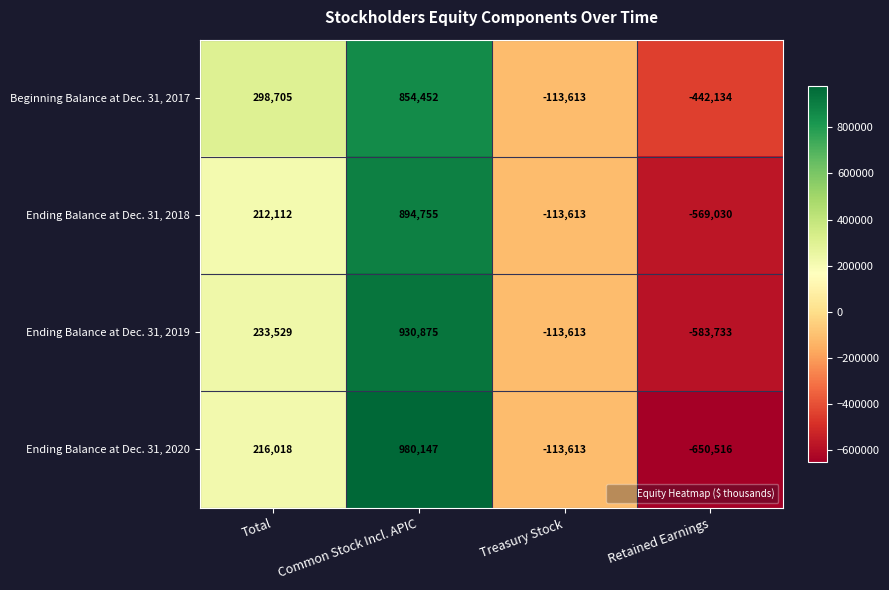

What is the approximate value of Beginning Balance at Dec. 31, 2017 at Common Stock Incl. APIC, to the nearest 10?

854450